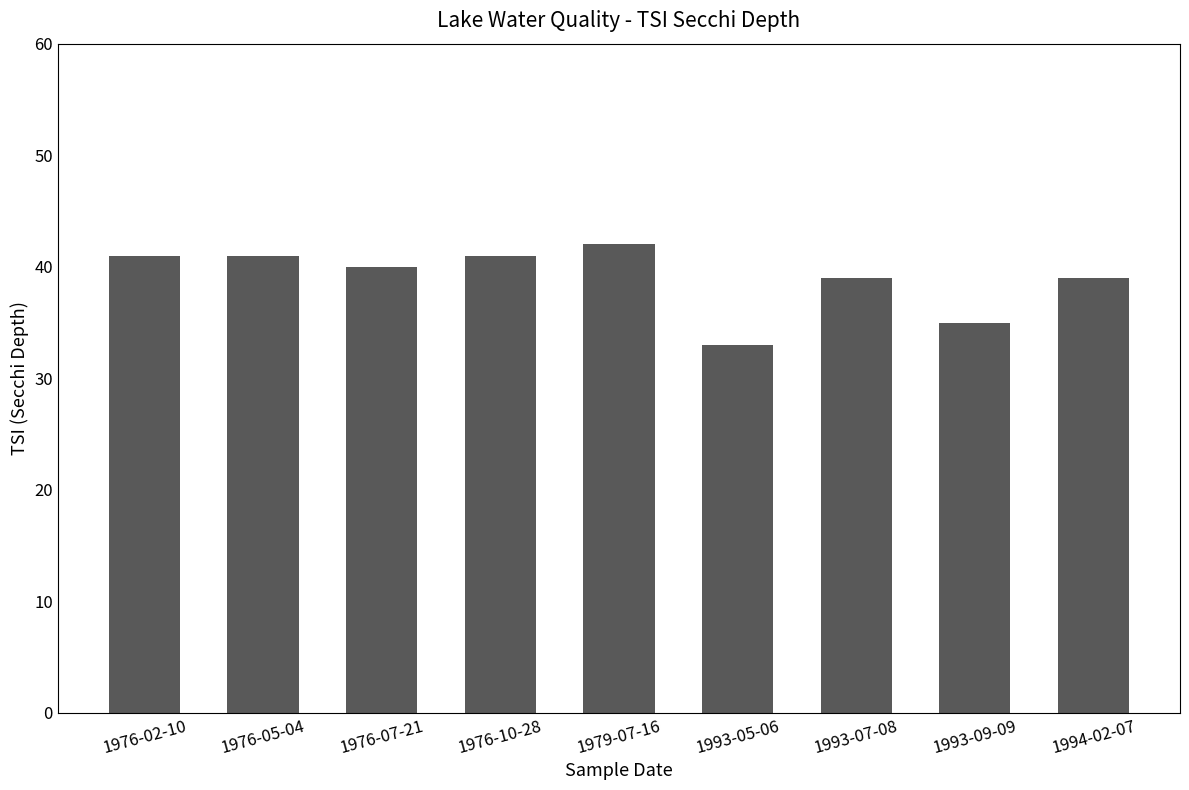

Count the values in the range 39 to 41.

6